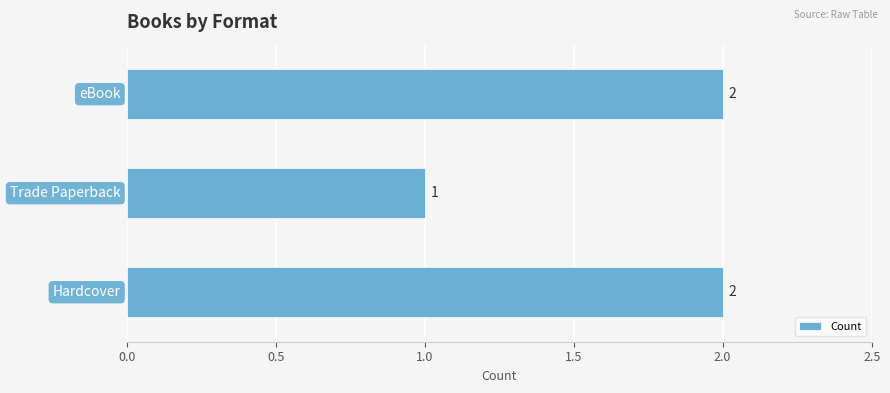

How many values are between 1 and 2?

3